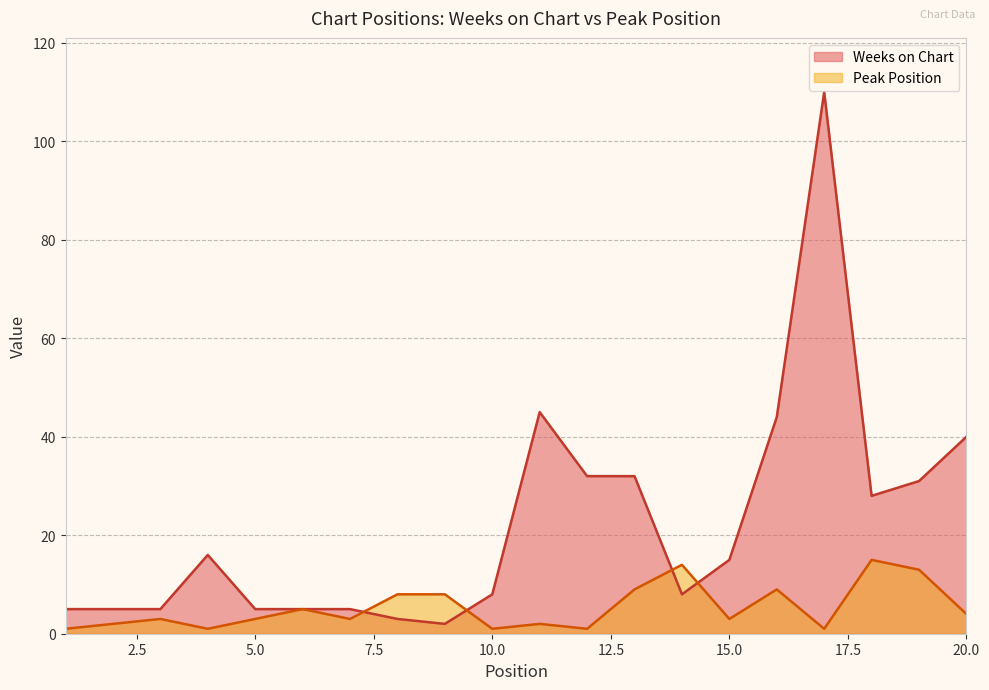

What is the spread (max minus min) of values at 14?

6